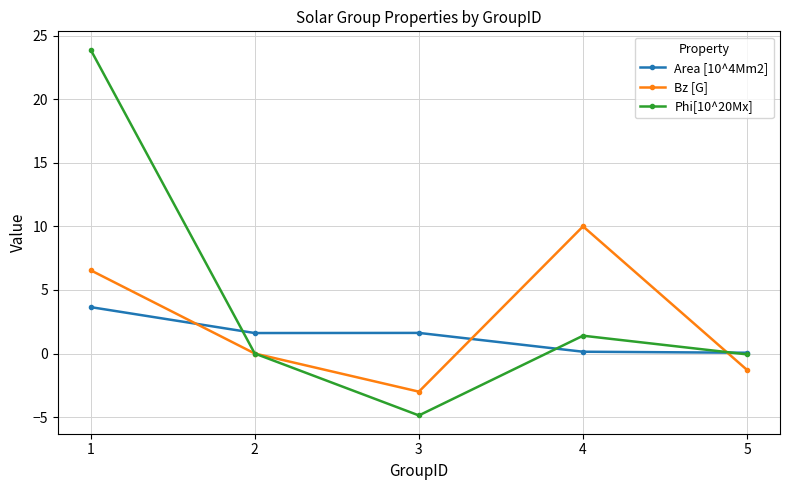

What is the maximum value for Phi[10^20Mx]?

23.9